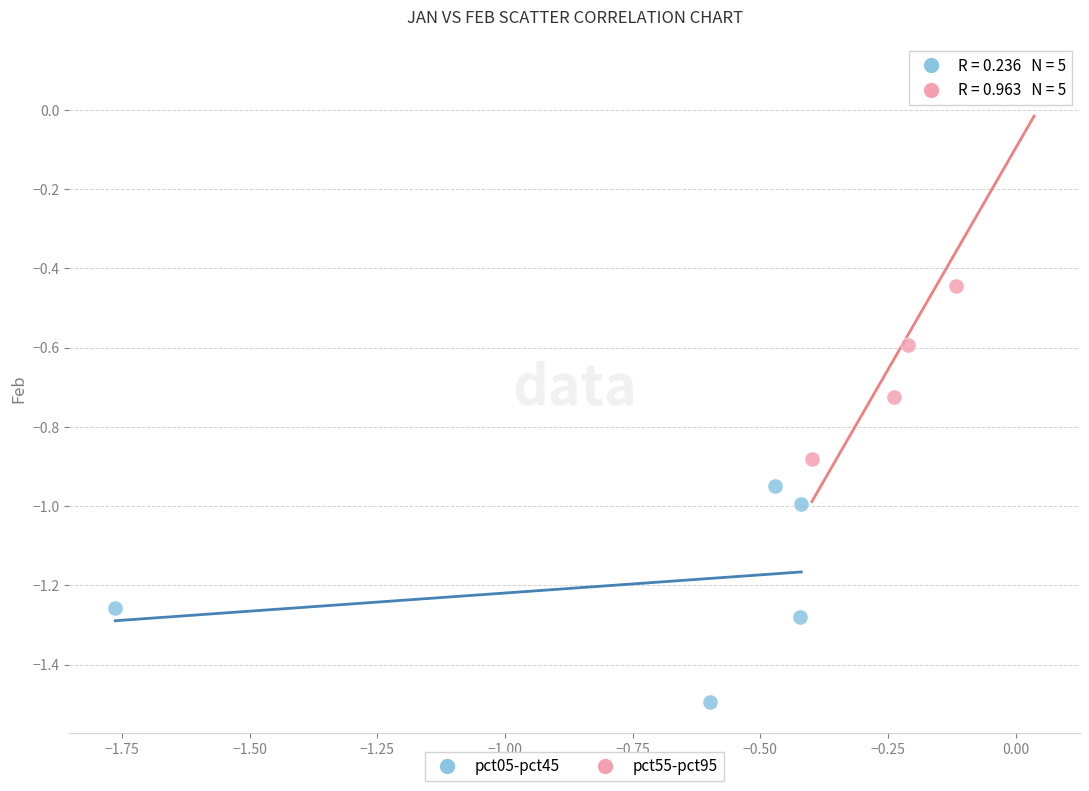

Which series contains the highest Y value?

pct55-pct95